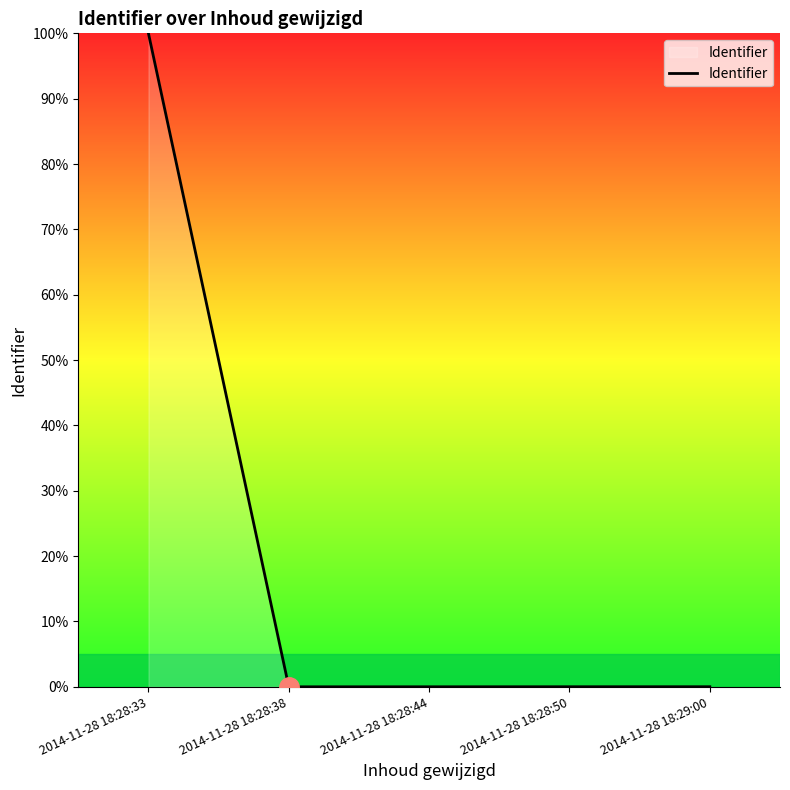

True or false: the data shows 0.0 at 2014-11-28 18:29:00.

True